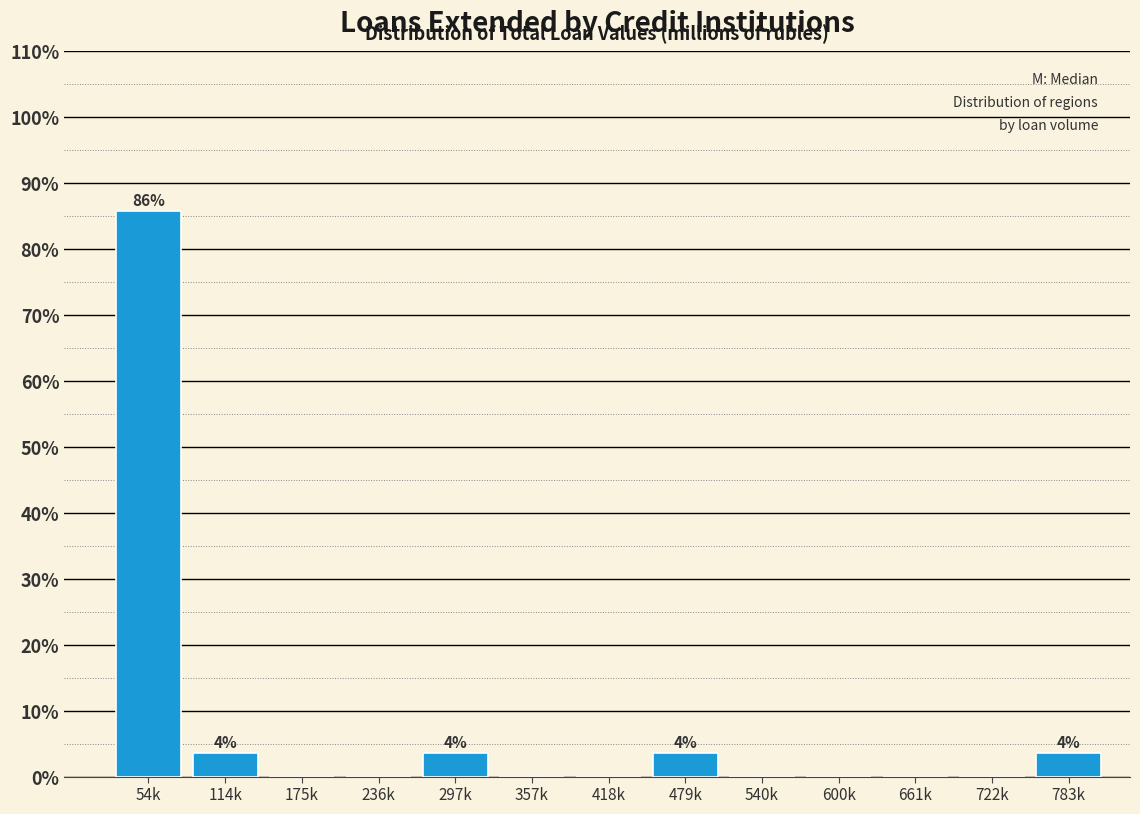

Reading right to left, what are all the values shown in this chart?

783k=3.6	722k=0.0	661k=0.0	600k=0.0	540k=0.0	479k=3.6	418k=0.0	357k=0.0	297k=3.6	236k=0.0	175k=0.0	114k=3.6	54k=85.7